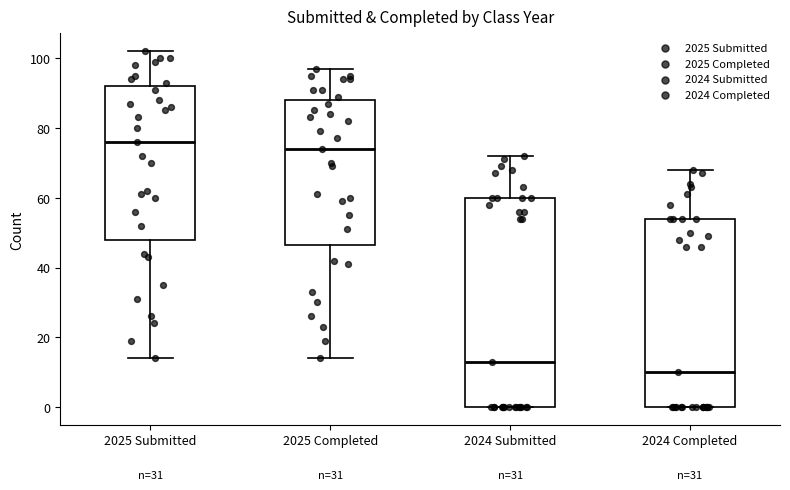

Reading left to right, read every box against the y-axis: the position of its median line, the range the box covers, and the ends of its whiskers. The values are not printed on the chart, so give them approximately, as read against the axis.

2025 Submitted: median 76, box 48 to 92, whiskers 14 to 102
2025 Completed: median 74, box 46 to 88, whiskers 14 to 98
2024 Submitted: median 14, box 0 to 60, whiskers 0 to 72
2024 Completed: median 10, box 0 to 54, whiskers 0 to 68